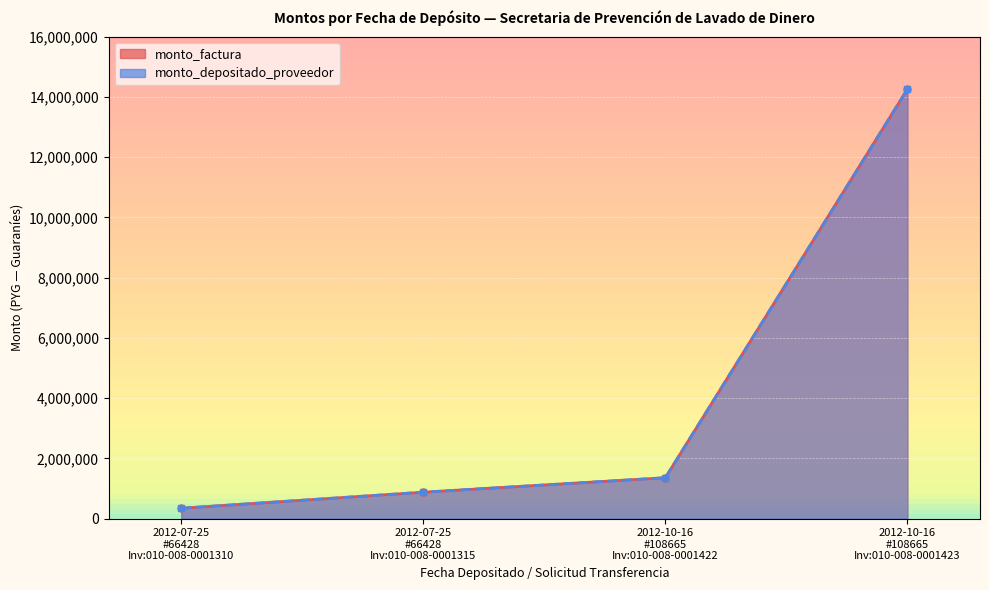

Count the number of categories in the chart.

4